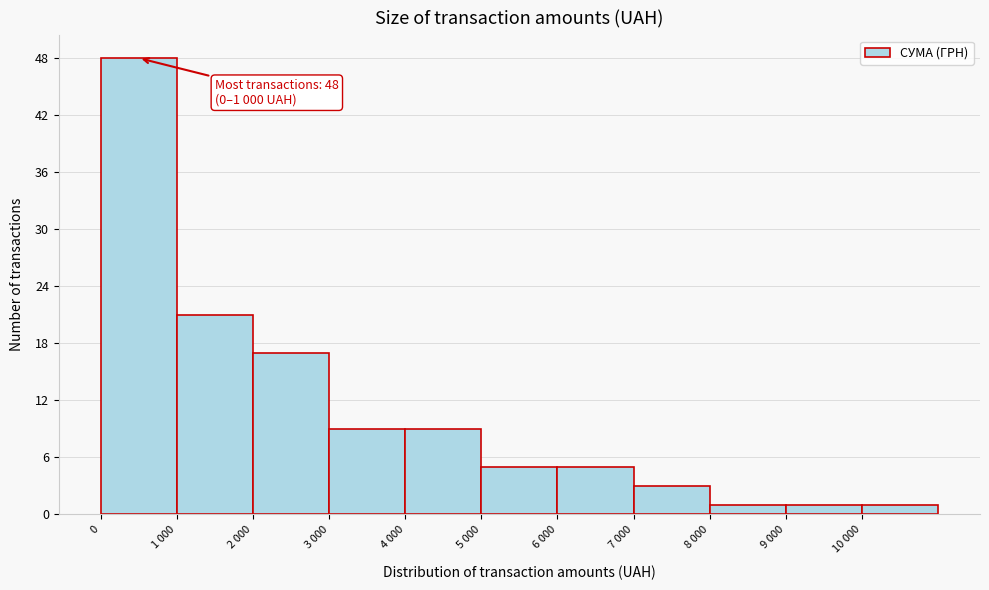

Reading left to right, what are all the values shown in this chart?

48	21	17	9	9	5	5	3	1	1	1